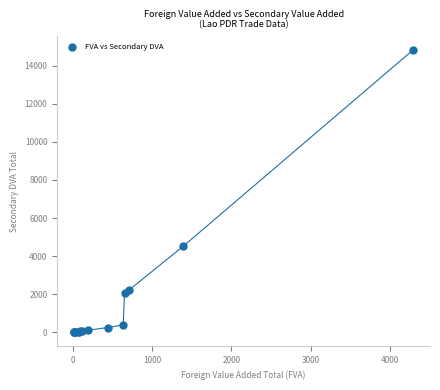

What Y value in the scatter plot is closest to 7413?

4519.8